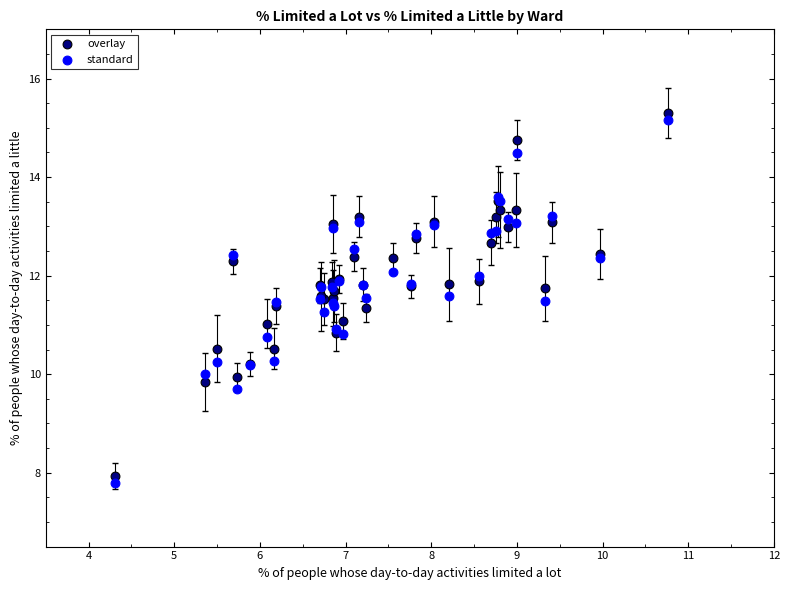

Which series has the largest Y range (max minus min)?

standard